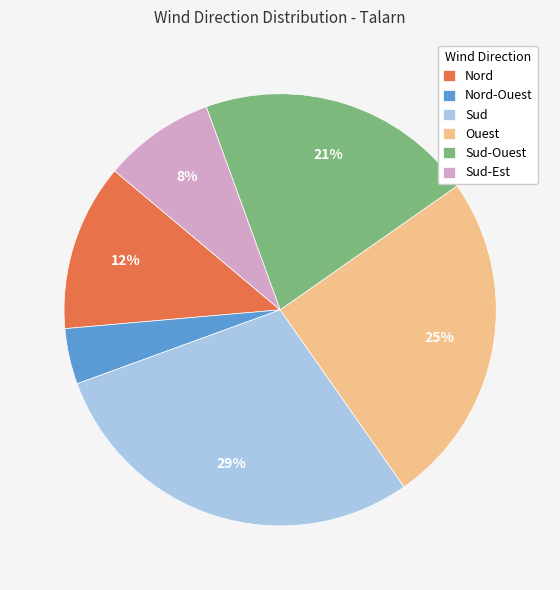

Between Ouest and Nord, which is larger?

Ouest